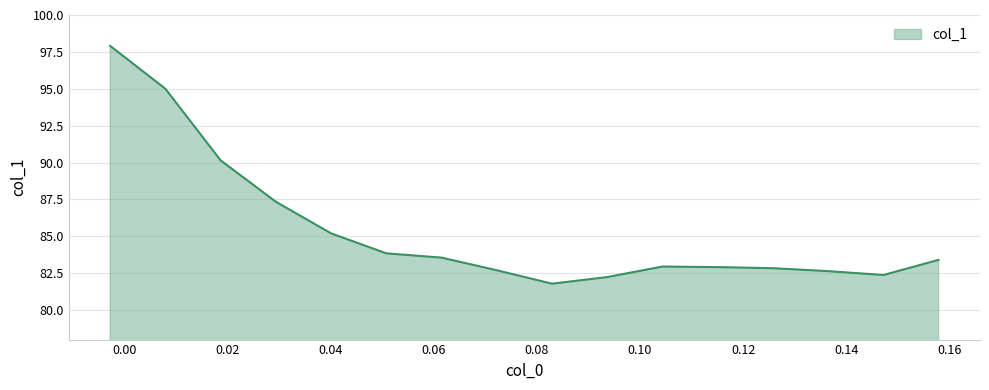

What is the minimum value shown in the chart?

81.8